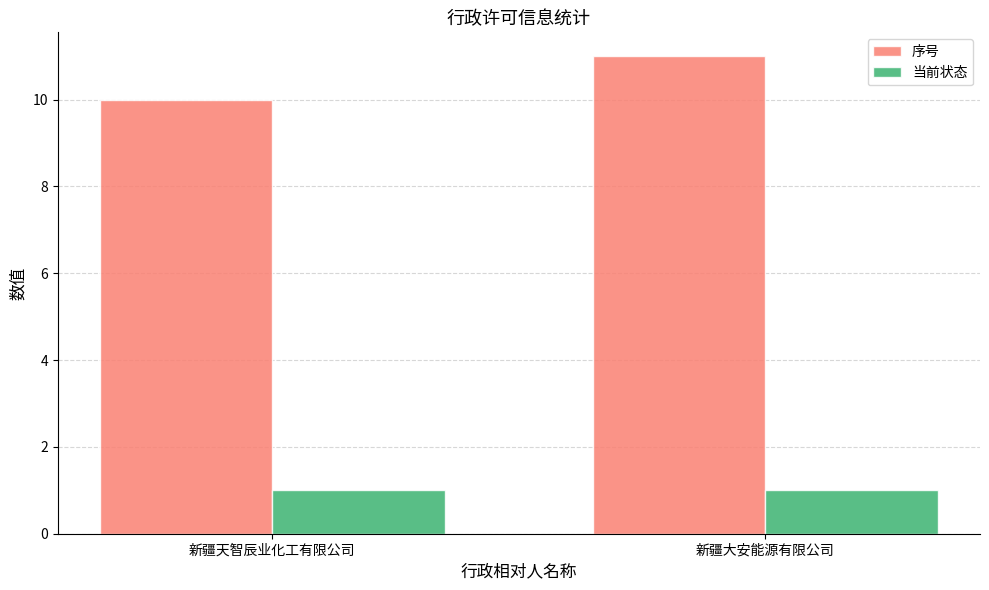

Which series has the largest range (max minus min)?

序号